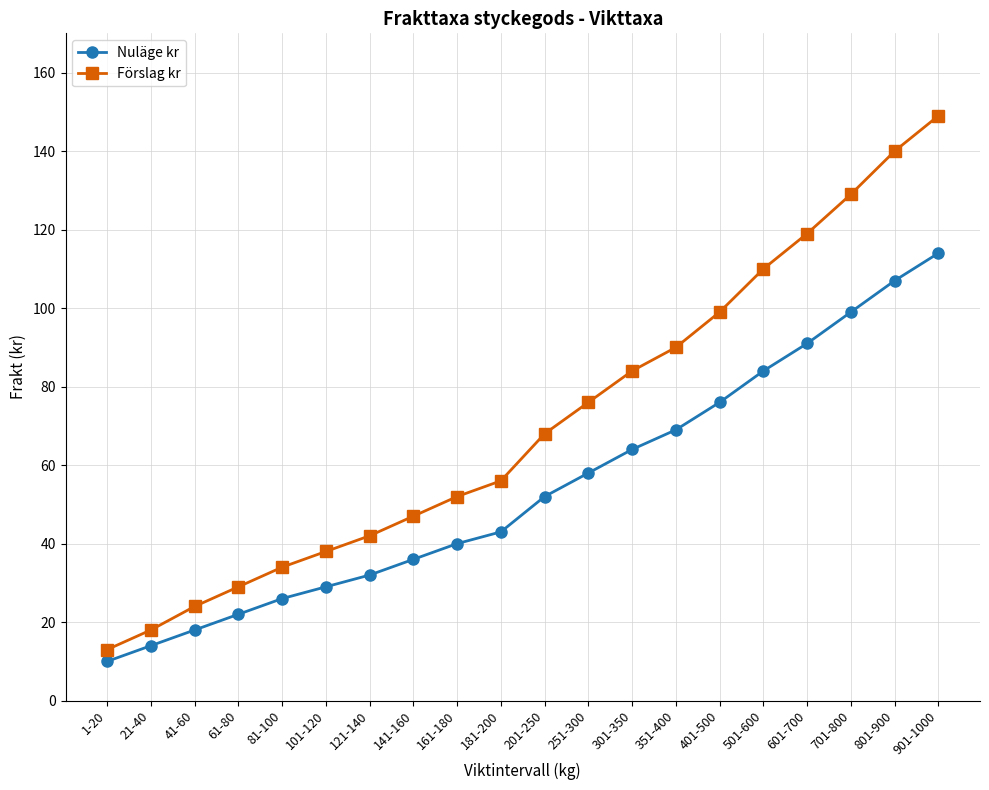

True or false: Förslag kr and Nuläge kr cross at least once.

False